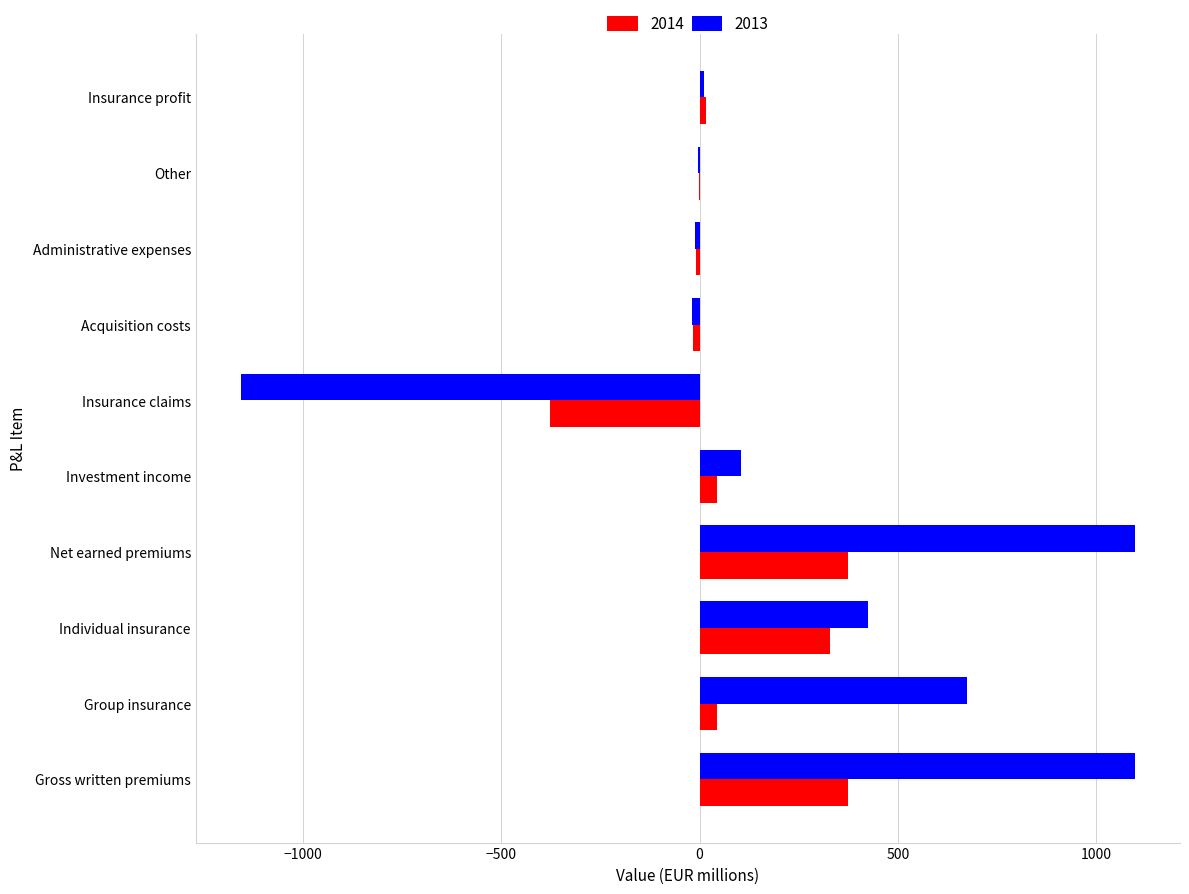

What is the sum of all 2014 values?

778.7